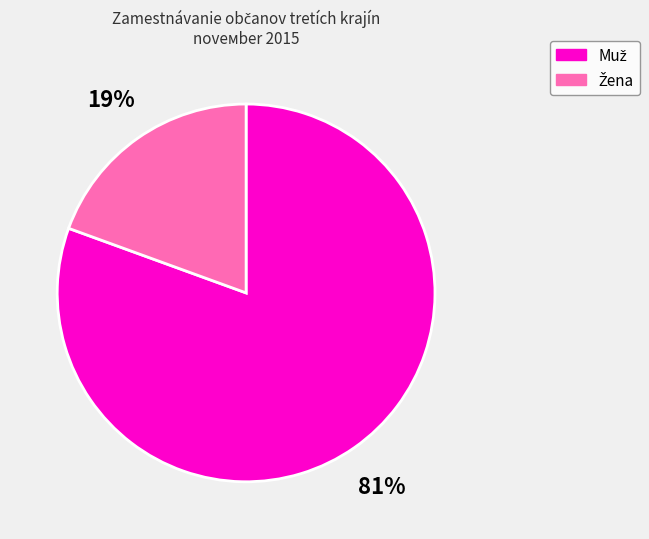

Does any single category account for the majority?

Yes